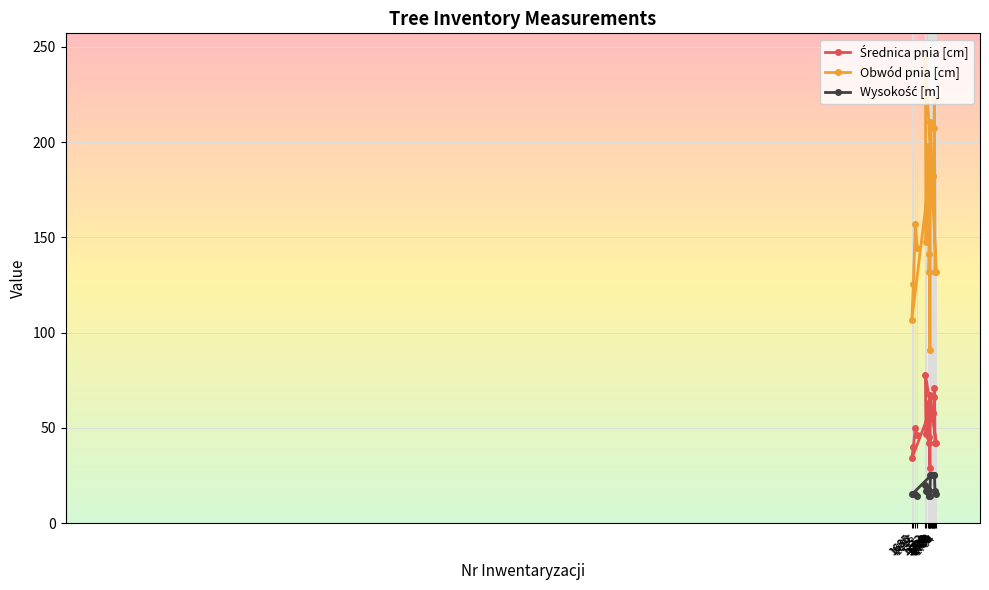

At which label does Wysokość [m] reach its peak?

1725